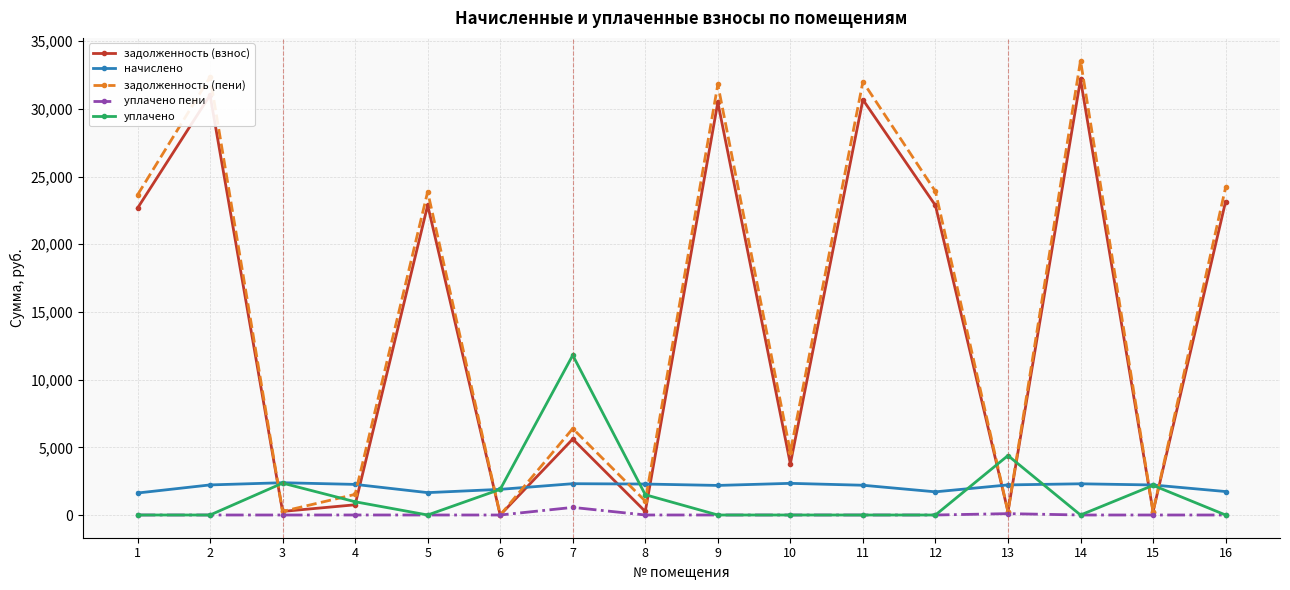

What is the total value across all series at 2?

65591.4